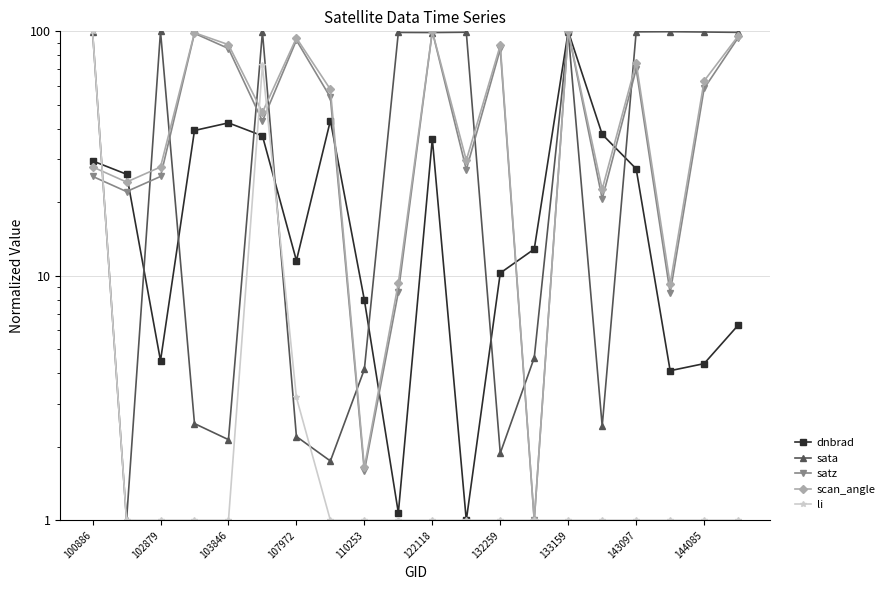

What is the difference between the highest and lowest values at 132259?

86.7